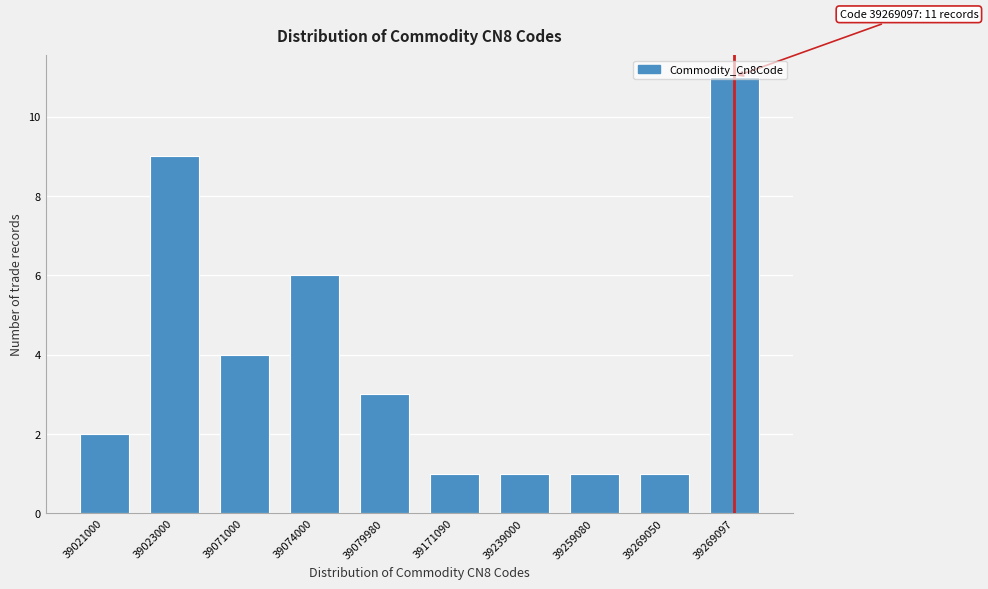

What is the difference between the maximum and minimum values?

10